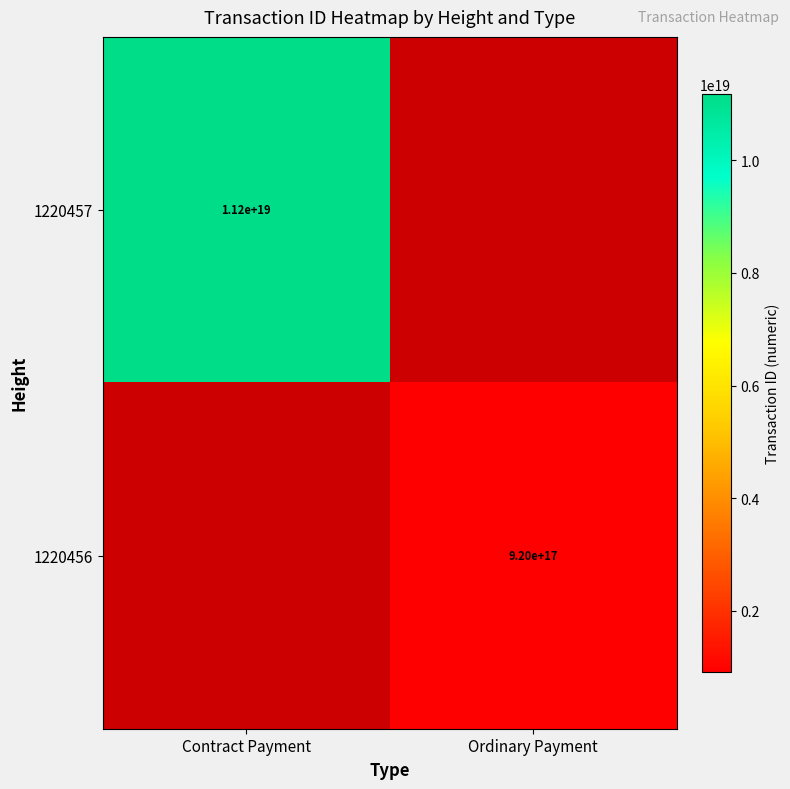

Is the value of 1220456 at Ordinary Payment greater than the value of 1220457 at Contract Payment?

No